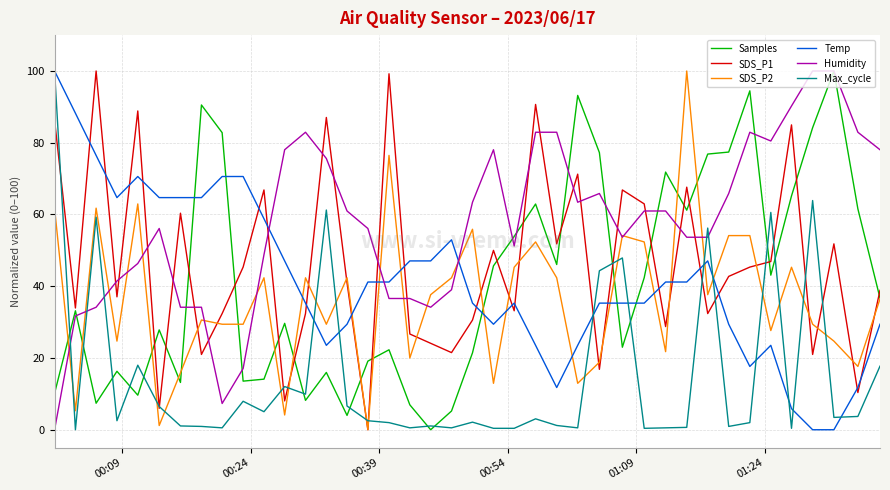

What is the difference between the maximum and second lowest values in the Humidity series?

92.7